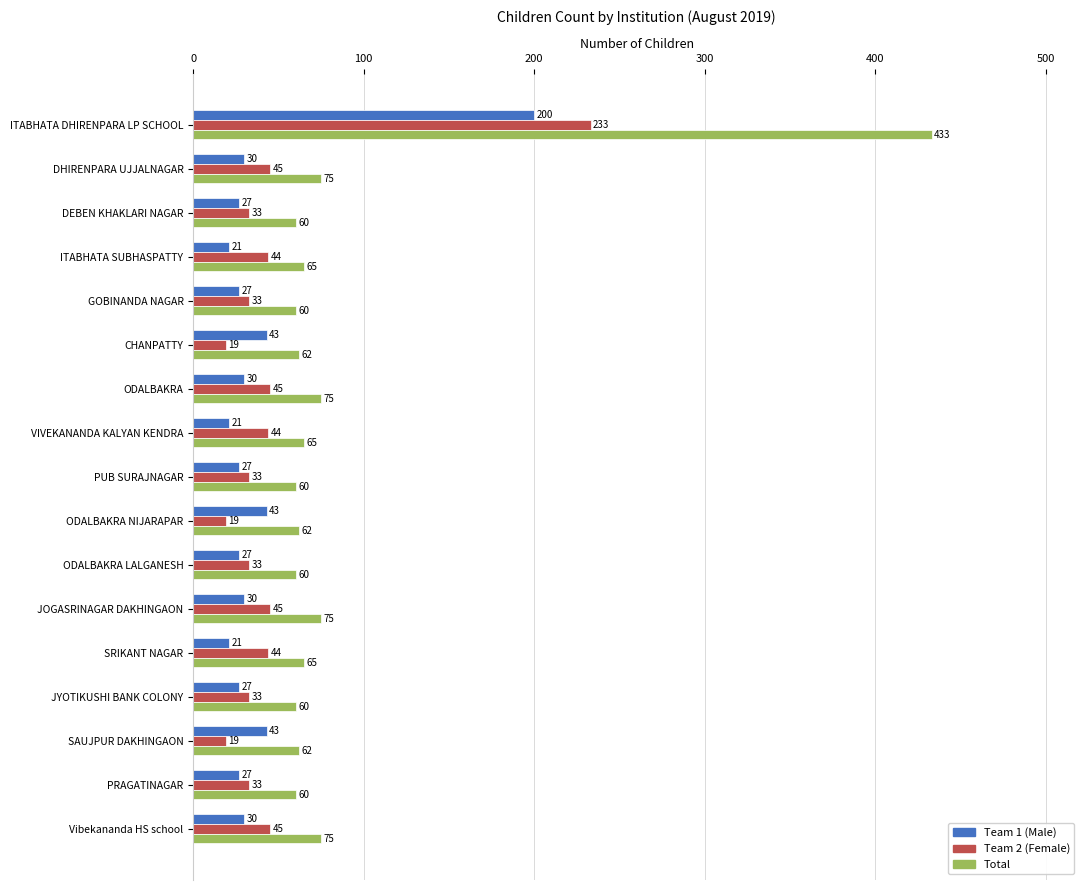

What is the difference between the highest and lowest values at DEBEN KHAKLARI NAGAR?

33